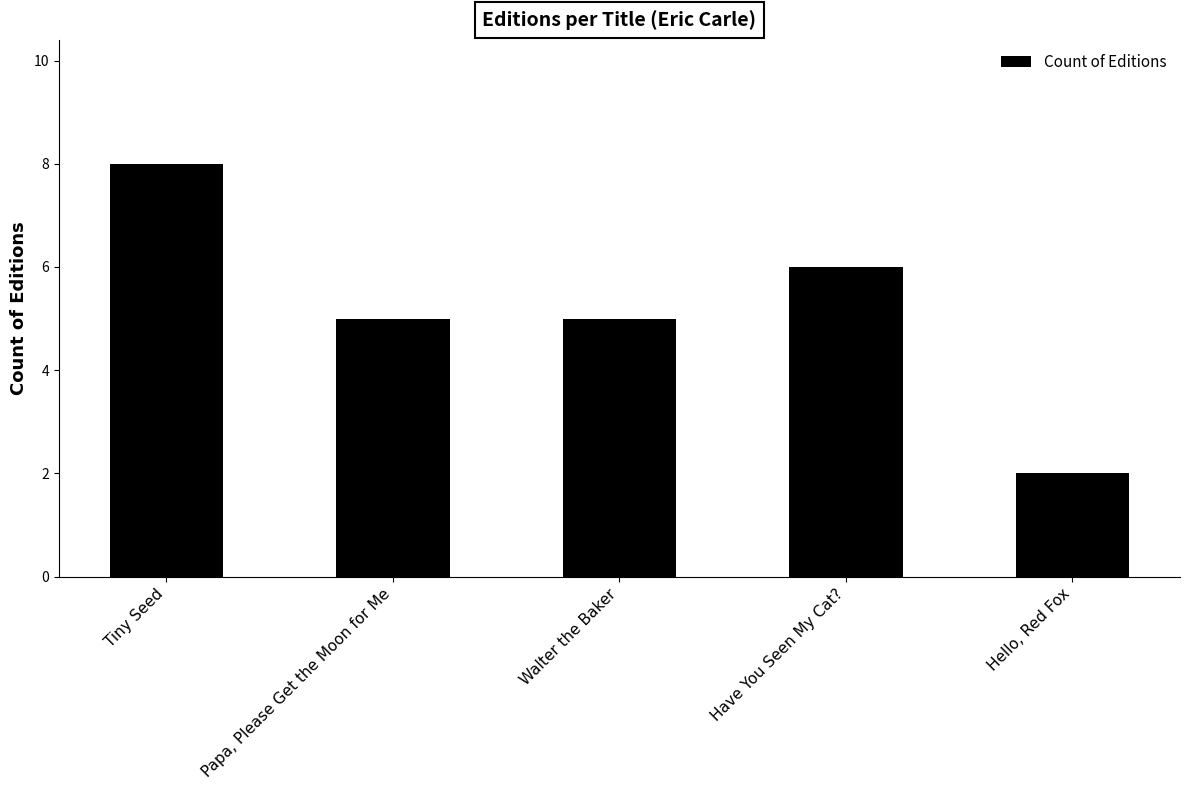

What is the approximate value at Papa, Please Get the Moon for Me?

5